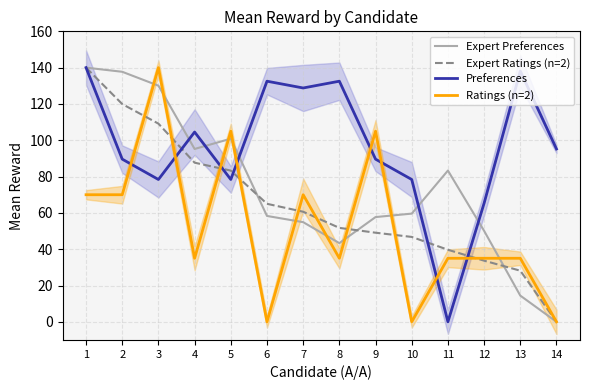

At how many categories does at least one series exceed 44?

14